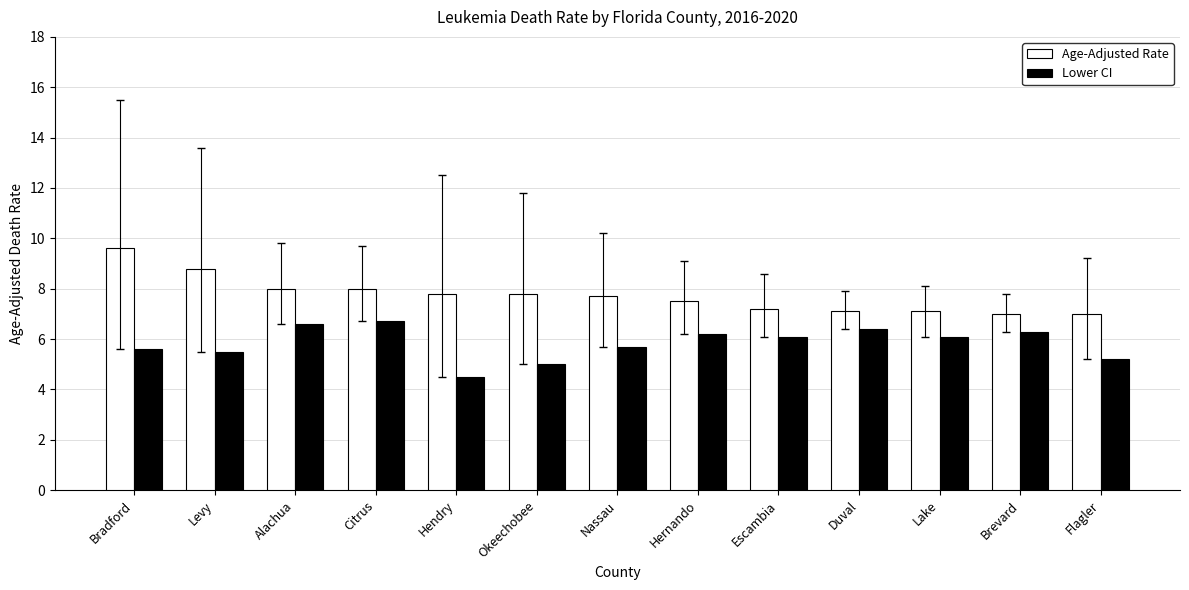

What is the approximate value of Age-Adjusted Rate at Citrus?

8.0